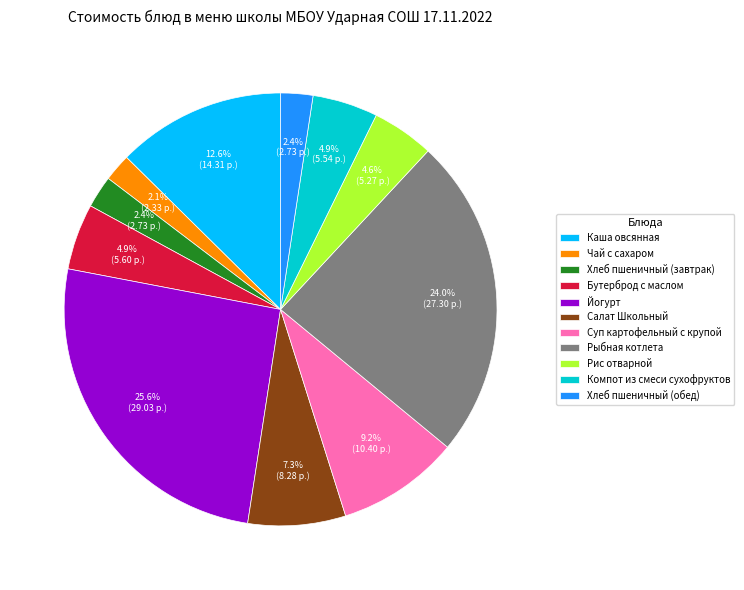

What percentage is NOT represented by Компот из смеси сухофруктов?

95.1%